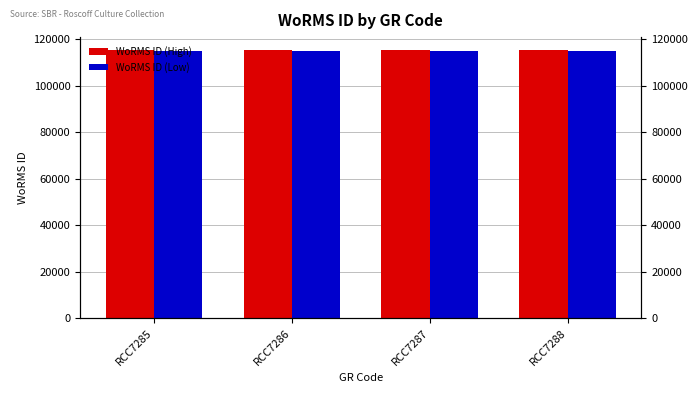

Is the value of WoRMS ID (Low) at RCC7288 greater than the value of WoRMS ID (High) at RCC7285?

No